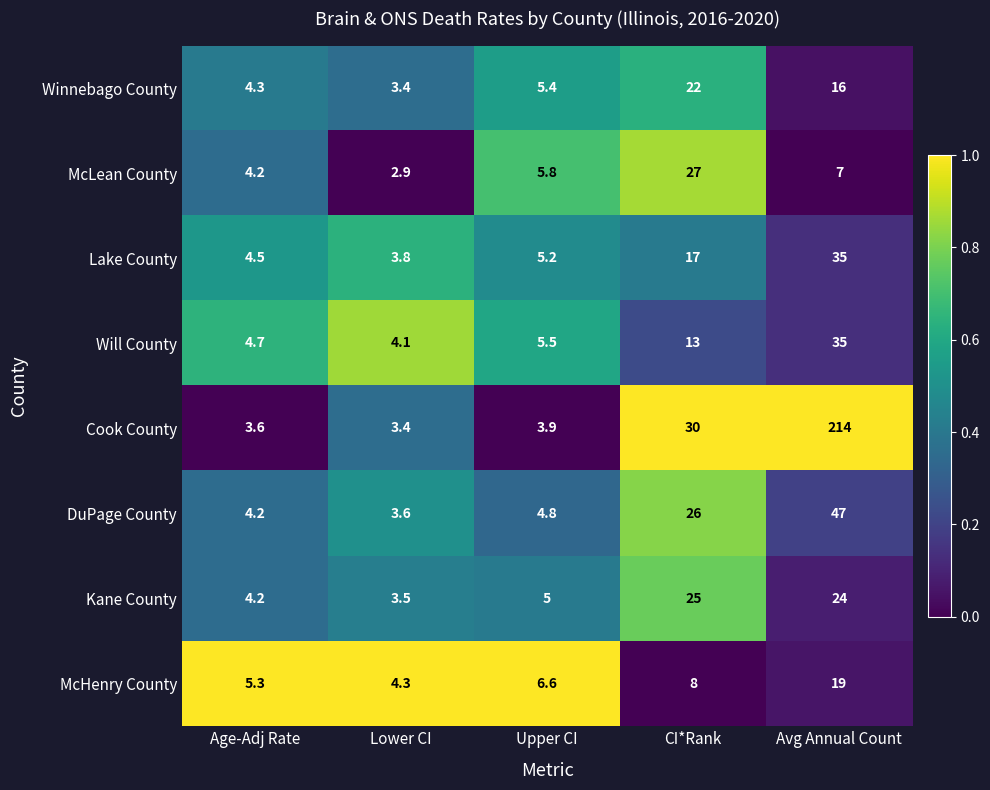

The value of Will County at CI*Rank is 16.9. True or false?

False